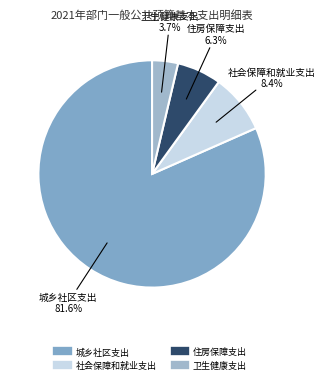

Rank the categories by value from lowest to highest.

卫生健康支出, 住房保障支出, 社会保障和就业支出, 城乡社区支出